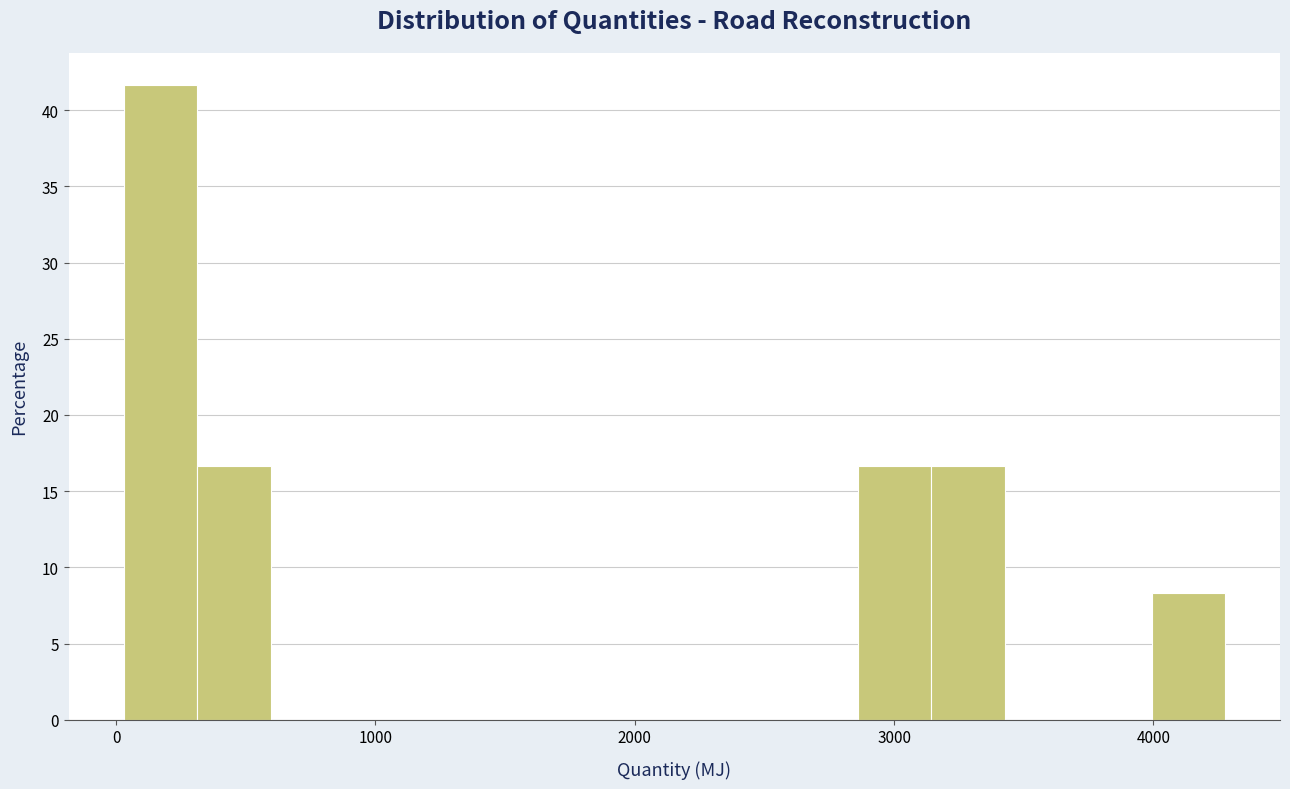

Around what value on the x-axis is the tallest bar? Give the approximate position of its centre, as read against the axis.

200